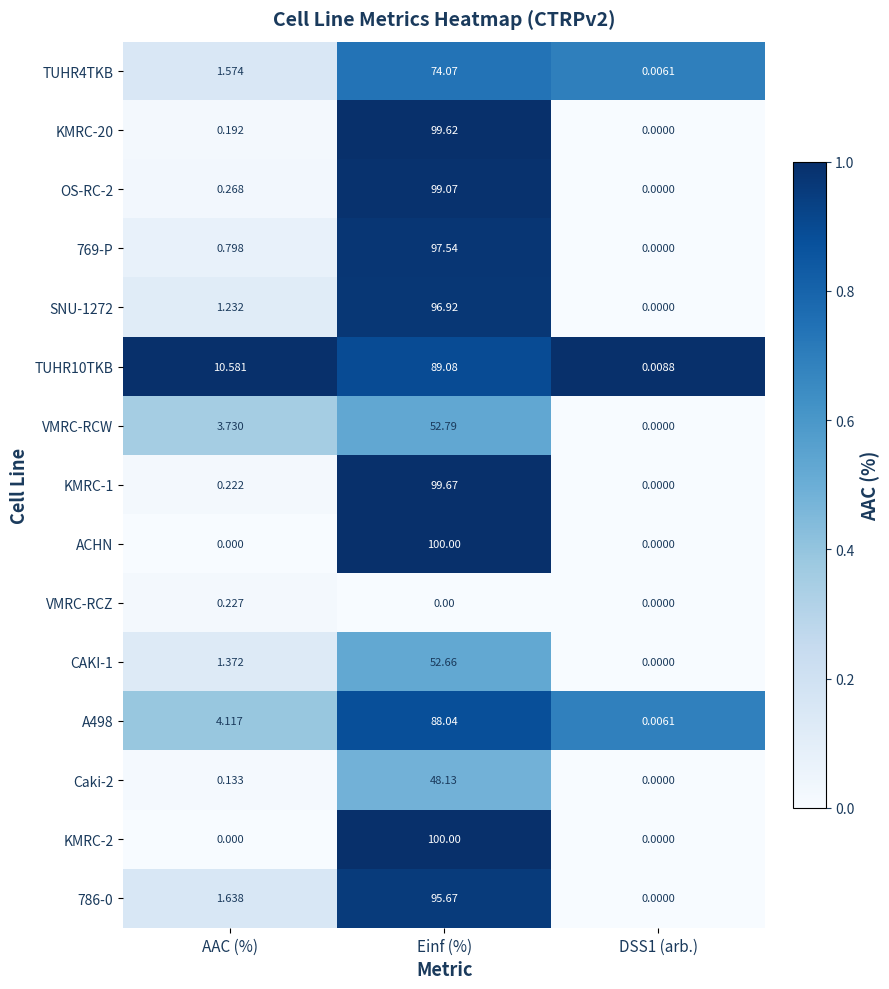

At which label does KMRC-2 reach its peak?

Einf (%)